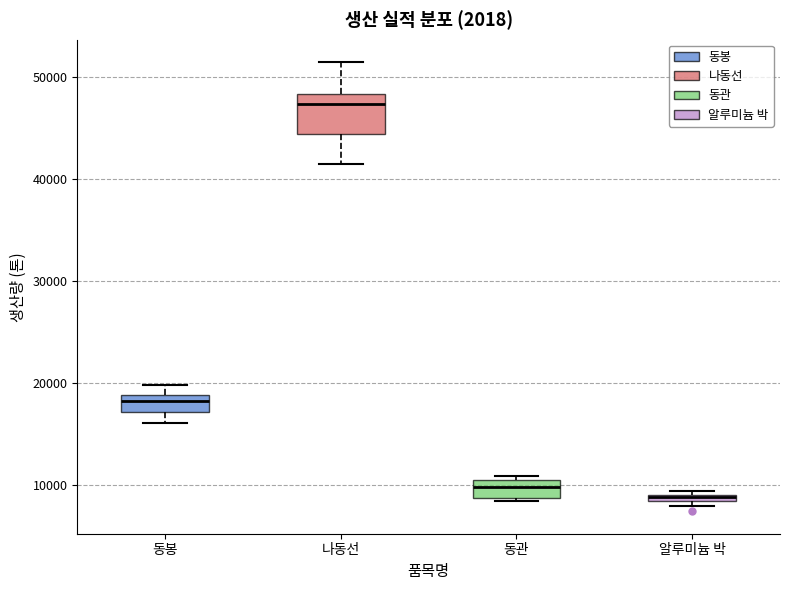

Where does the median line of the box for 나동선 sit on the y-axis? The values are not printed on the chart, so give them approximately, as read against the axis.

47000